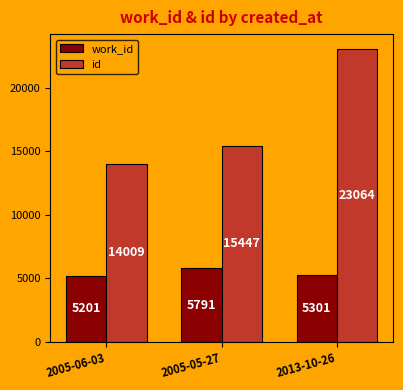

Reading left to right, transcribe all the data shown in this chart.

work_id: 2005-06-03=5201	2005-05-27=5791	2013-10-26=5301
id: 2005-06-03=14009	2005-05-27=15447	2013-10-26=23064